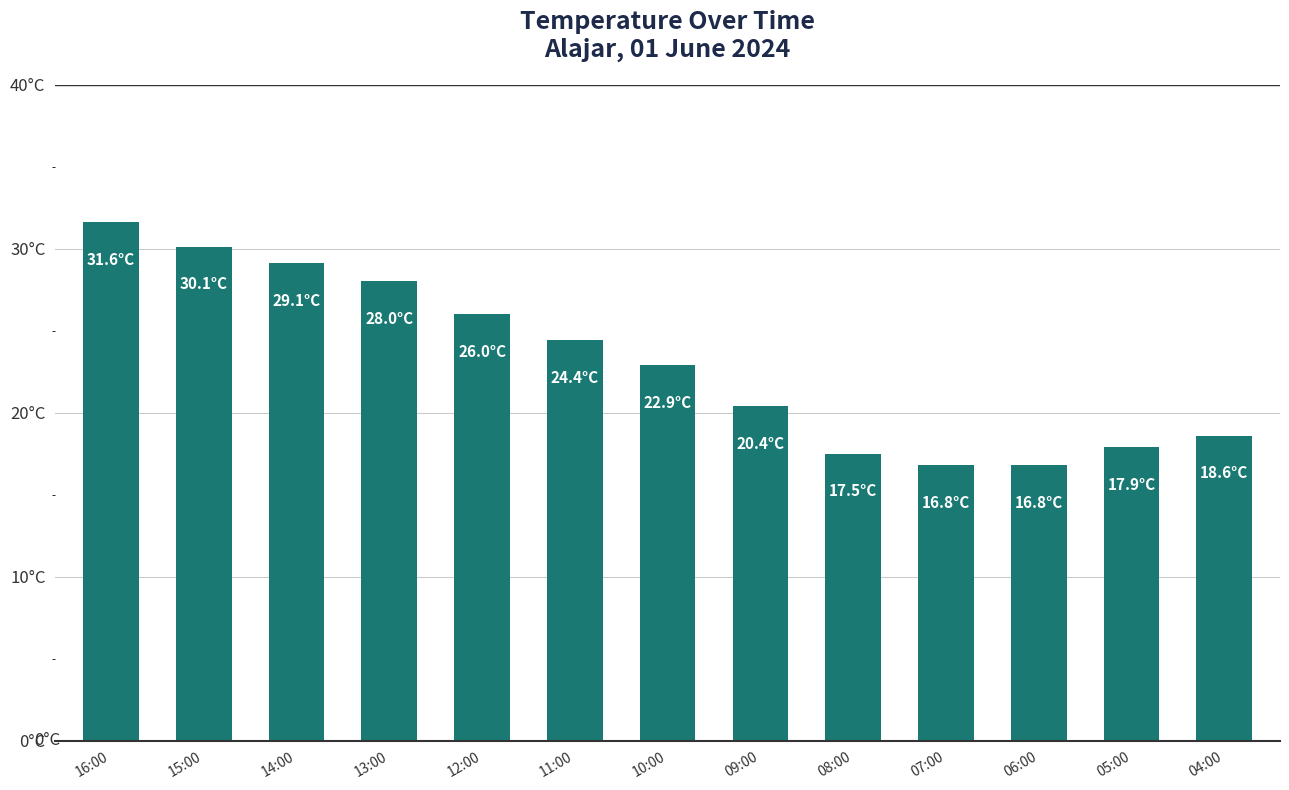

How many data points are above 22?

7